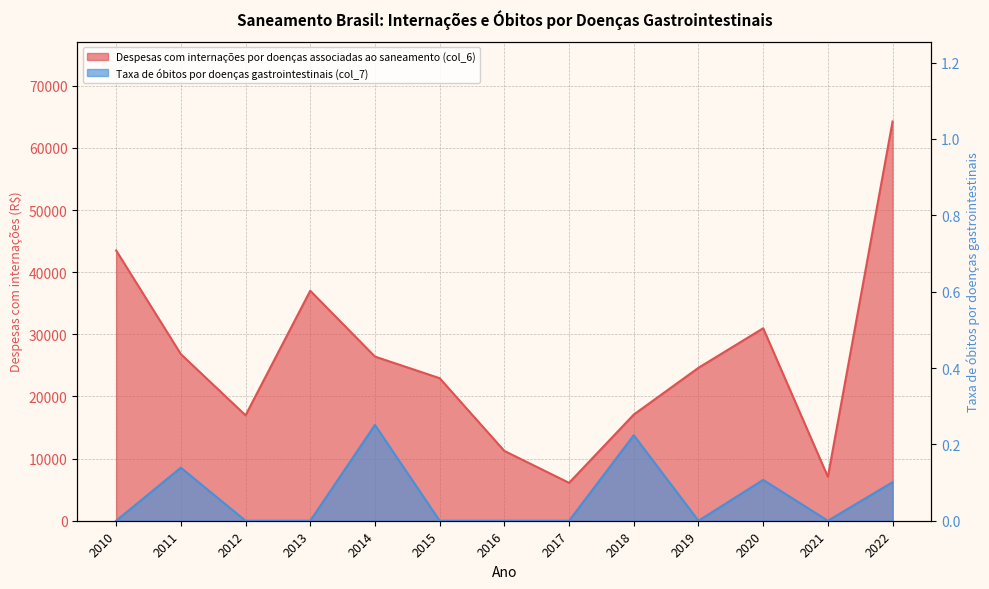

At how many categories does at least one series exceed 55491?

1